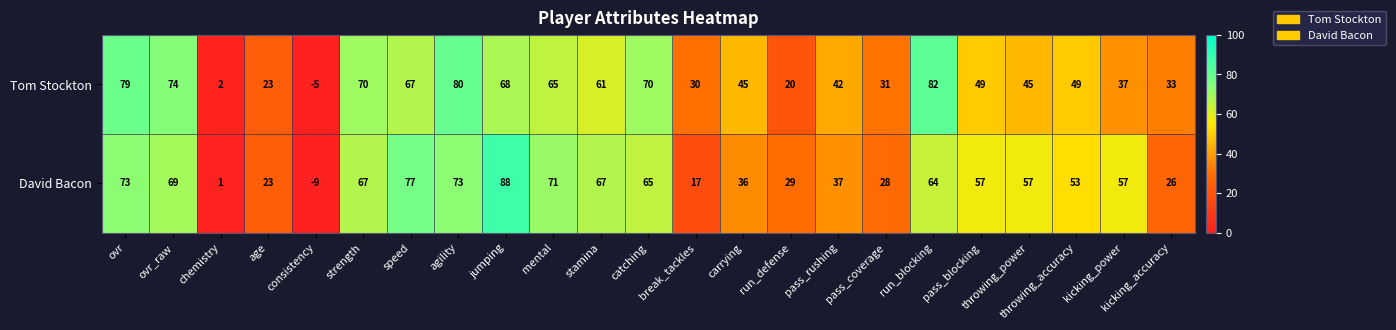

List the series in order of their overall mean, highest first.

David Bacon, Tom Stockton